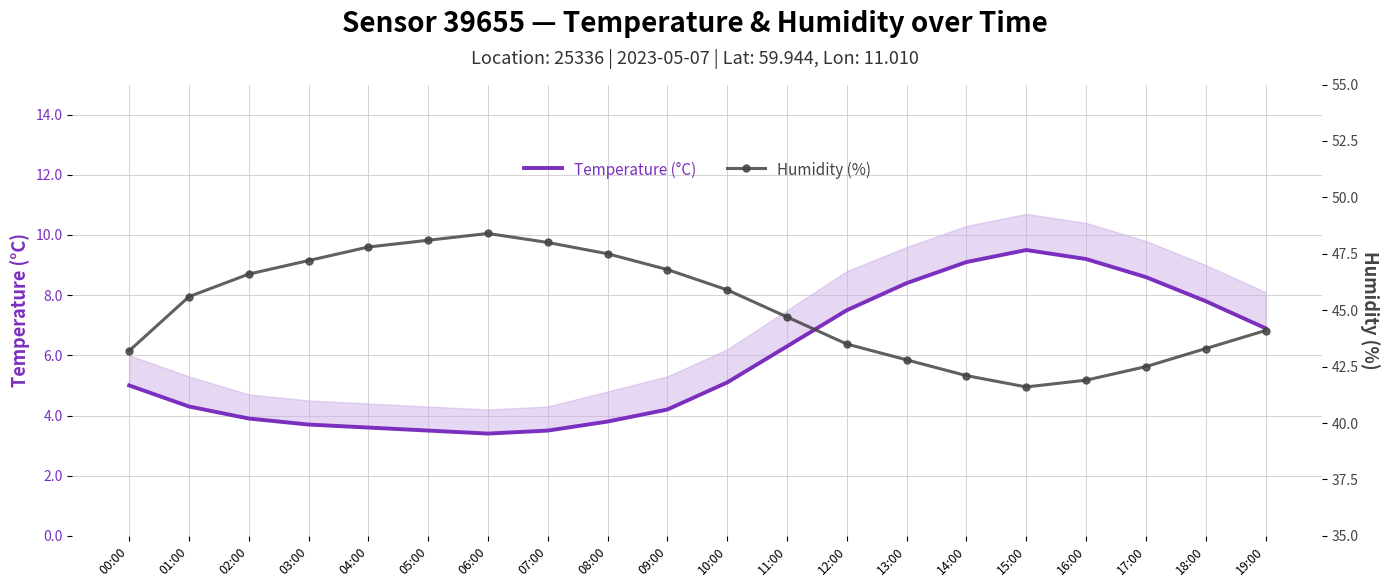

True or false: Humidity (%) has a value of 21.5 at 08:00.

False